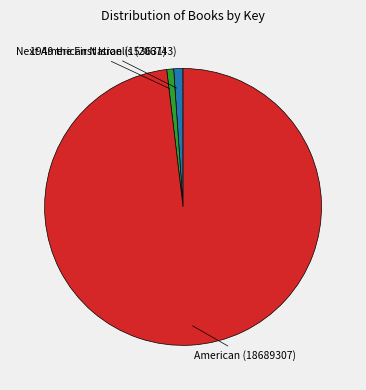

Is there a majority slice in this chart?

Yes